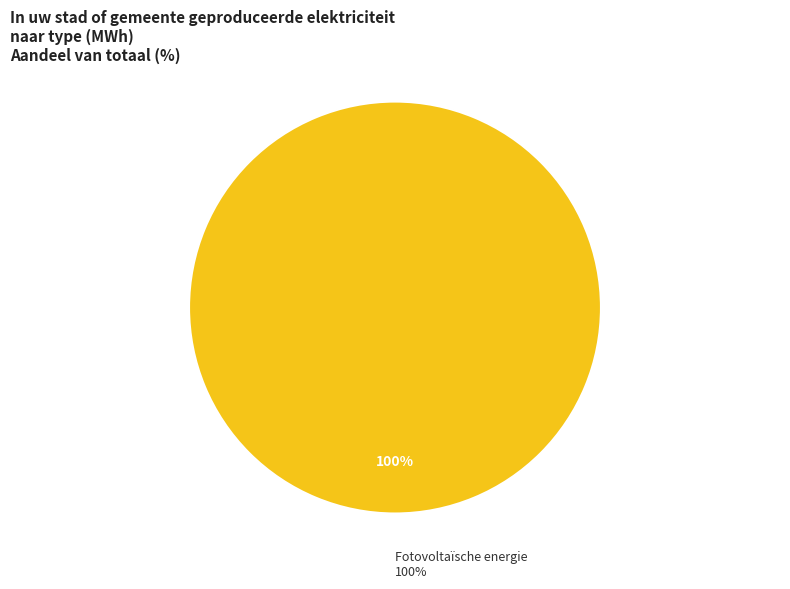

Which slice represents more than half of the pie?

Fotovoltaïsche energie